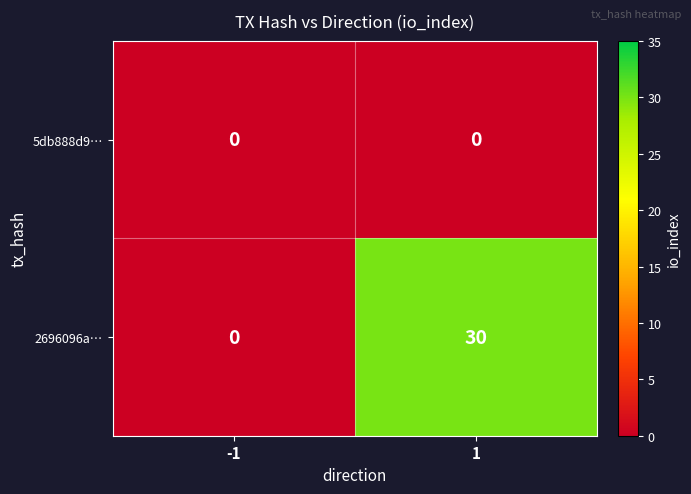

What is the difference between the highest and lowest values at 1?

30